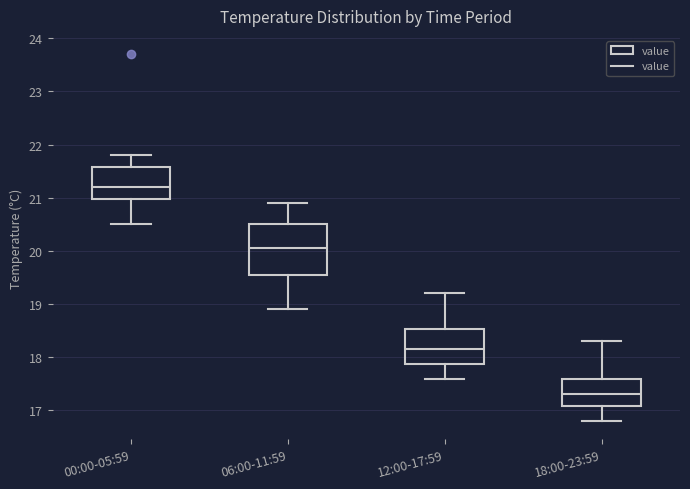

Which box is the tallest, from its lower edge to its upper edge?

06:00-11:59